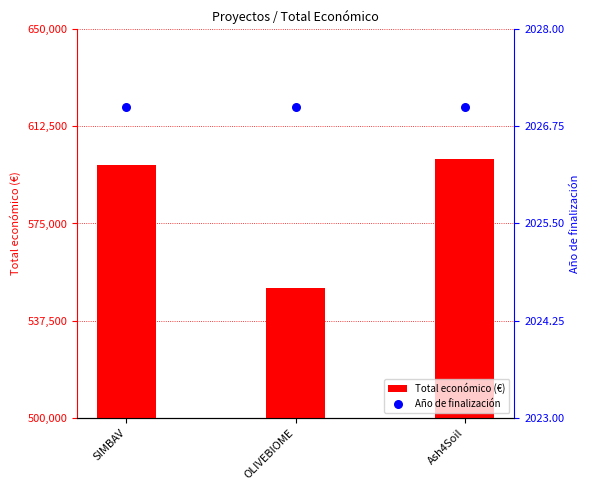

Which series contains the highest Y value?

Total económico (€)